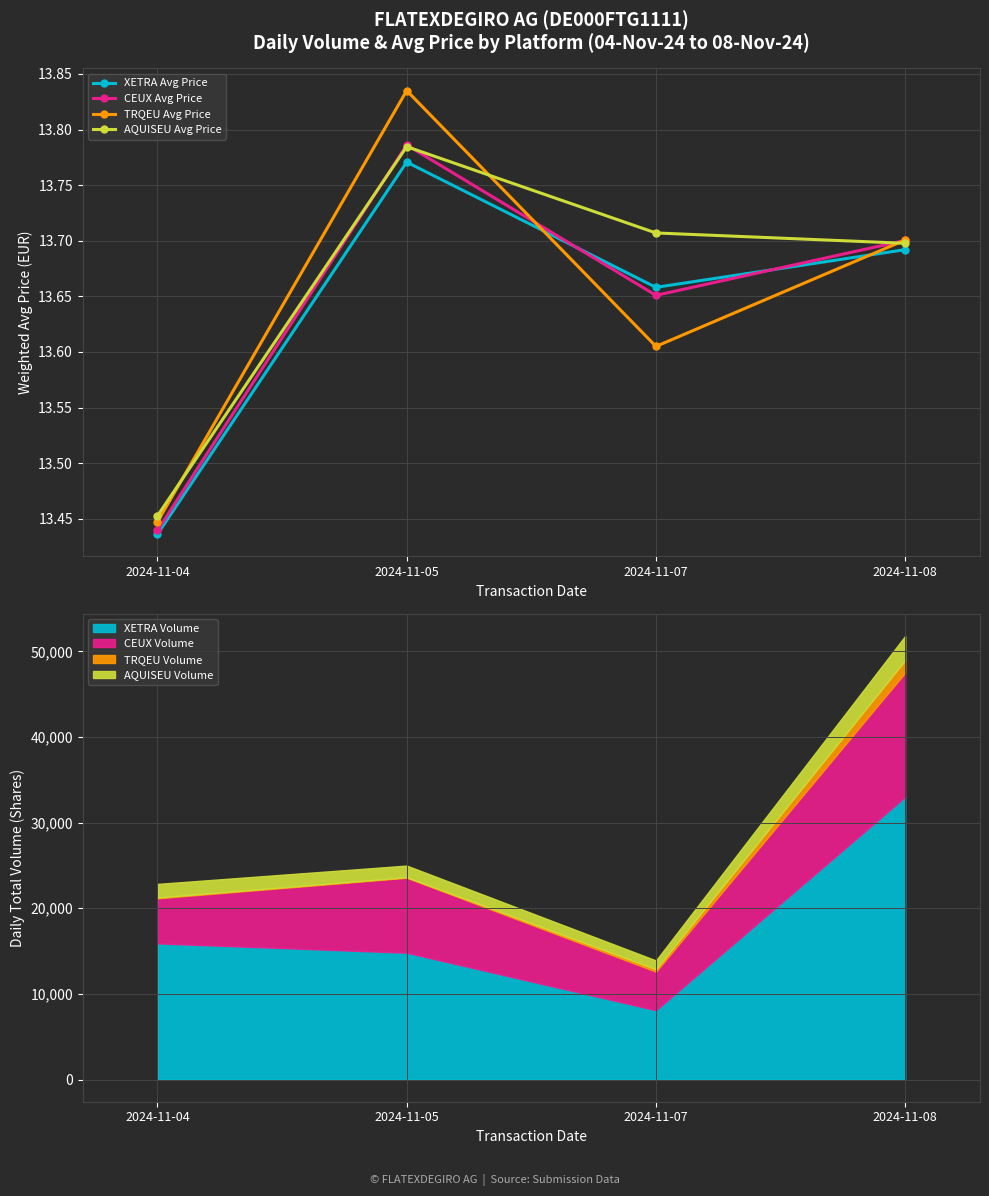

Which series has the largest range (max minus min)?

TRQEU Avg Price